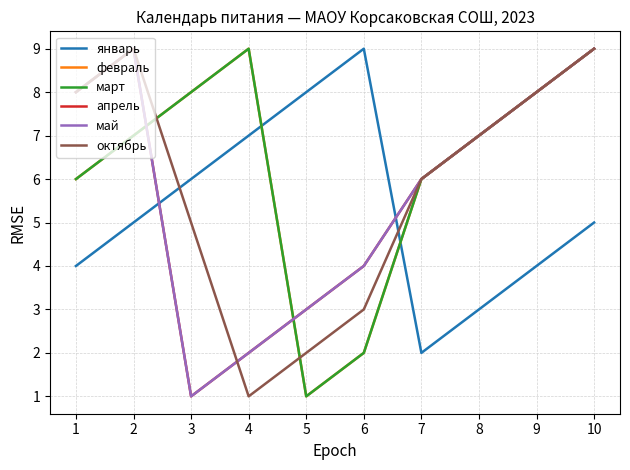

Does the chart have visible grid lines?

Yes